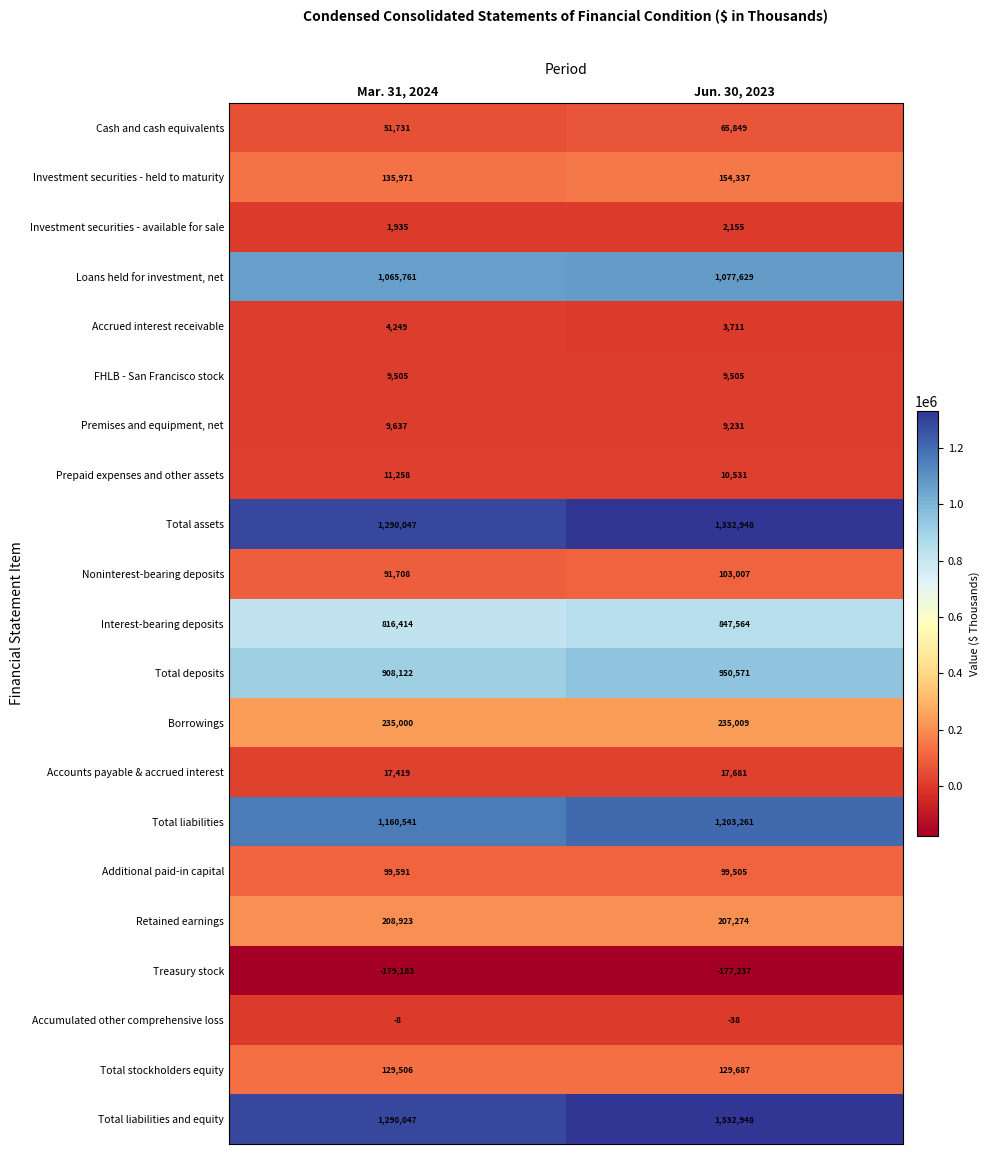

What is the spread (max minus min) of values at Jun. 30, 2023?

1510185